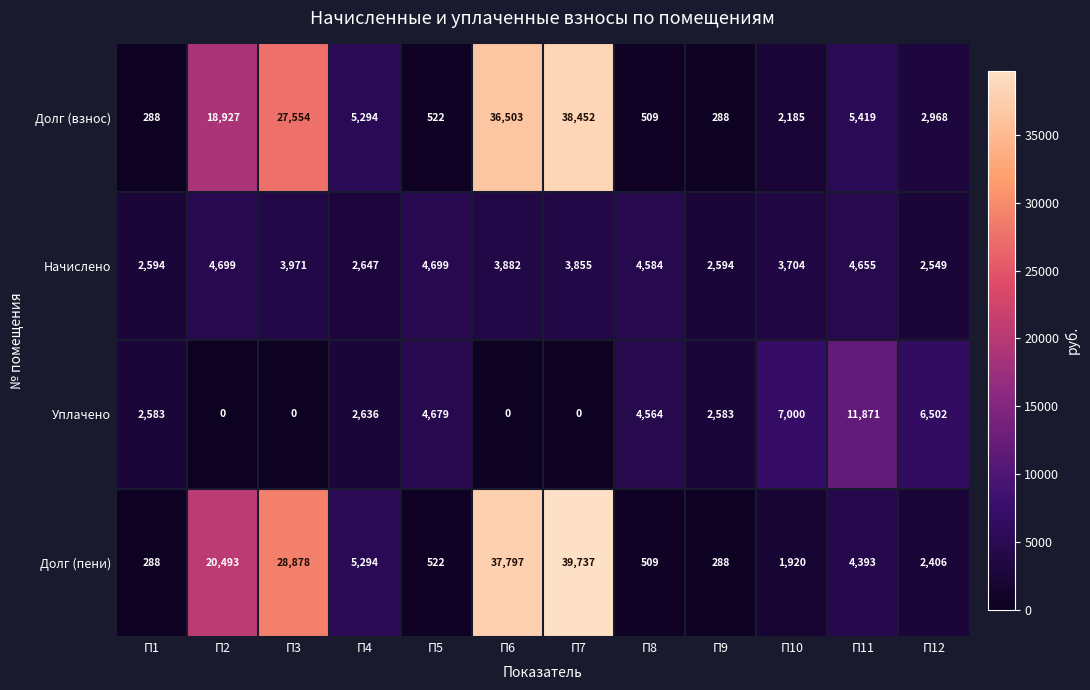

Which series has the largest range (max minus min)?

Долг (пени)